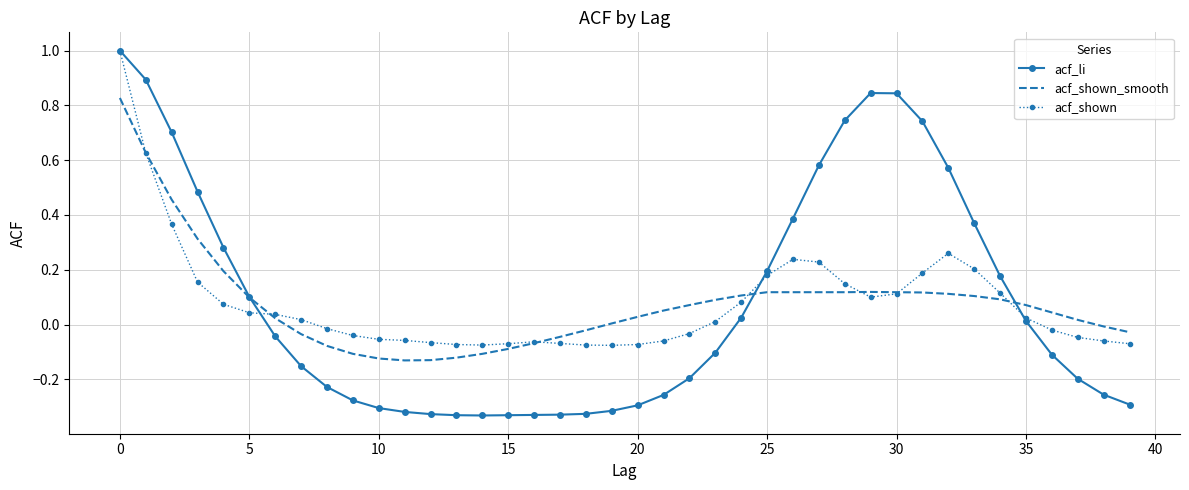

Which series has the largest range (max minus min)?

acf_li